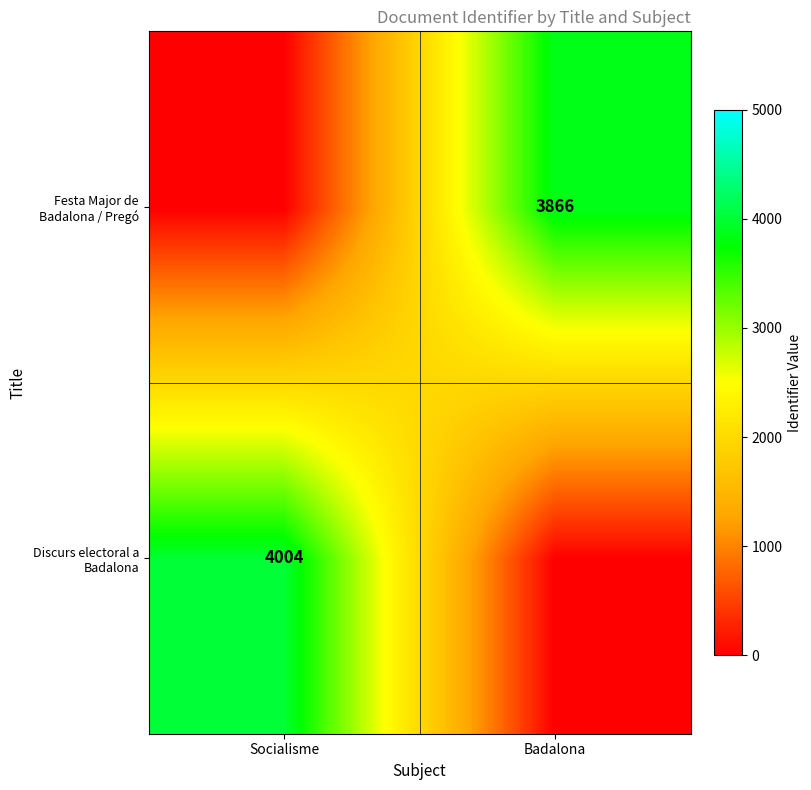

The Discurs electoral a Badalona series shows 1481 at Socialisme. True or false?

False